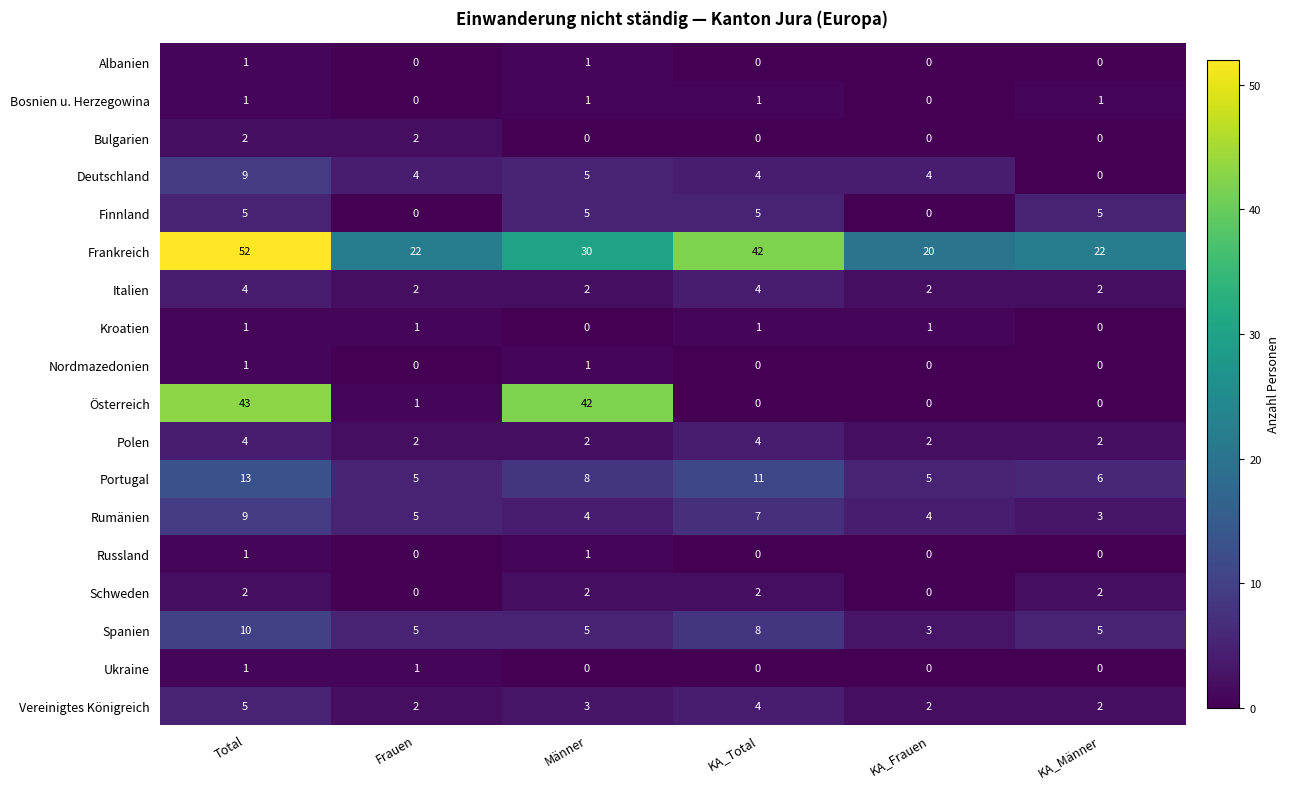

How many series are shown in this chart?

18